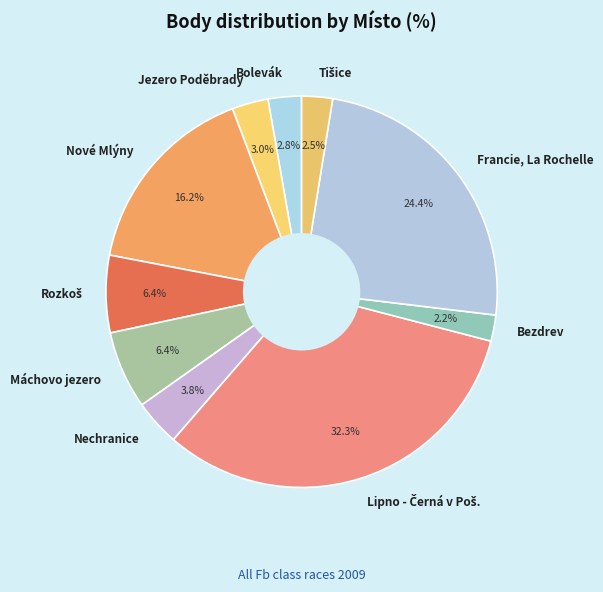

What portion of the pie excludes Jezero Poděbrady?

97.0%